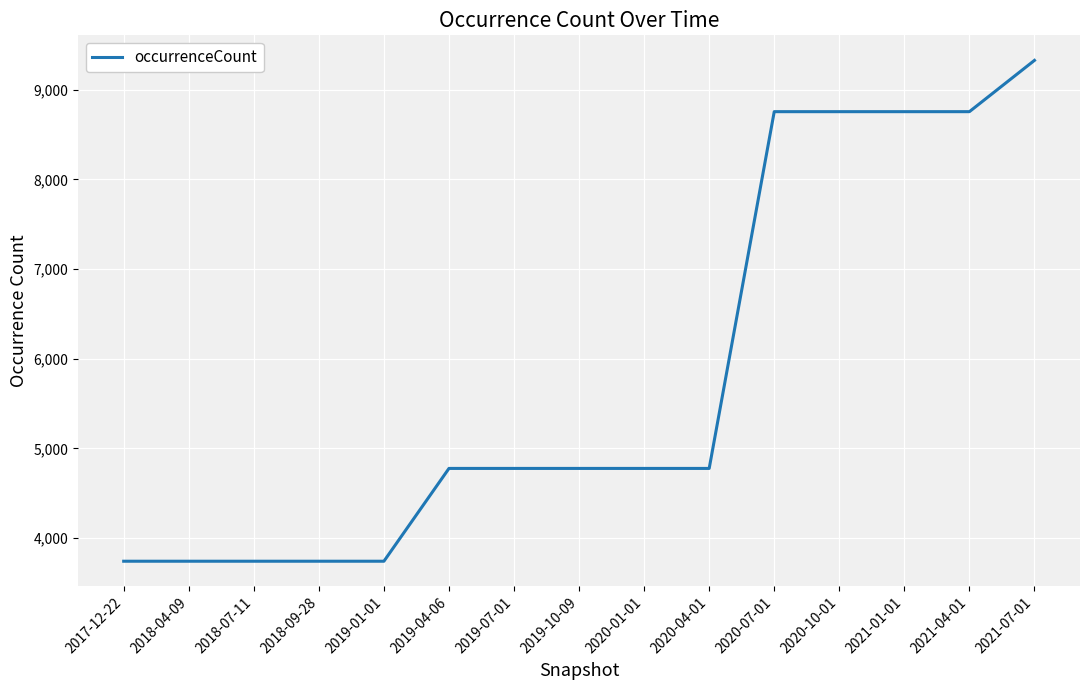

Read the value at 2018-07-11.

3741